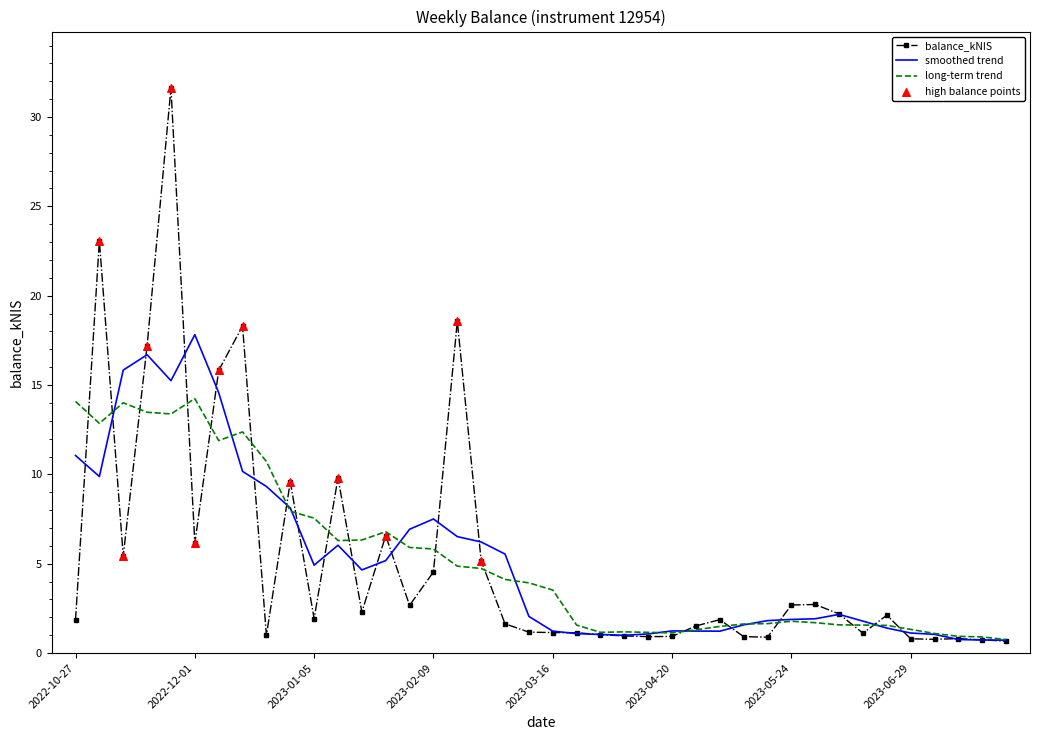

Which series has the widest spread of values?

balance_kNIS